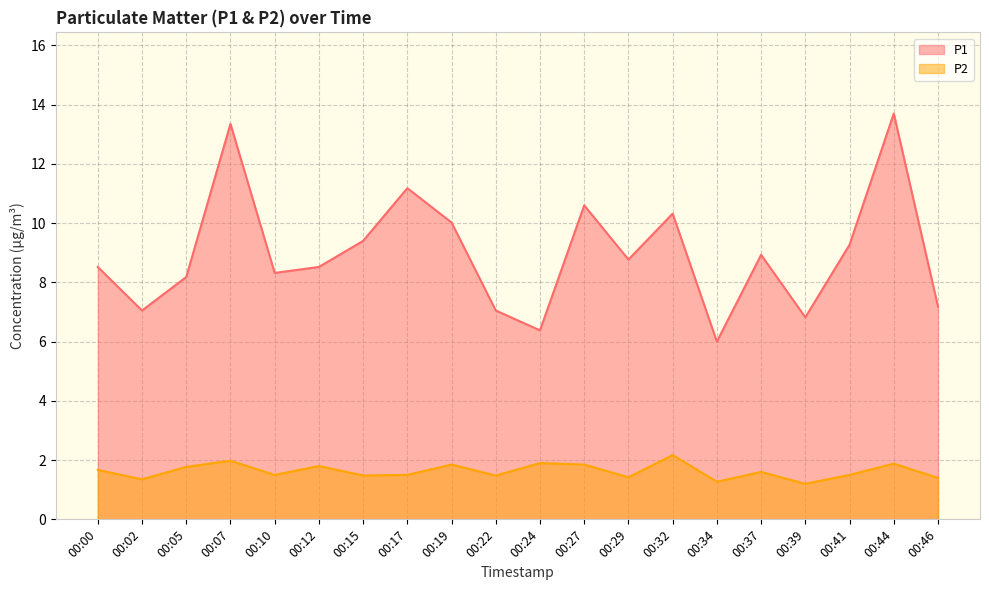

Reading right to left, list all the values displayed in this chart.

P1: 00:46=7.2	00:44=13.7	00:41=9.3	00:39=6.8	00:37=8.9	00:34=6.0	00:32=10.3	00:29=8.8	00:27=10.6	00:24=6.4	00:22=7.0	00:19=10.0	00:17=11.2	00:15=9.4	00:12=8.5	00:10=8.3	00:07=13.3	00:05=8.2	00:02=7.0	00:00=8.5
P2: 00:46=1.4	00:44=1.9	00:41=1.5	00:39=1.2	00:37=1.6	00:34=1.3	00:32=2.2	00:29=1.4	00:27=1.9	00:24=1.9	00:22=1.5	00:19=1.9	00:17=1.5	00:15=1.5	00:12=1.8	00:10=1.5	00:07=2.0	00:05=1.8	00:02=1.4	00:00=1.7